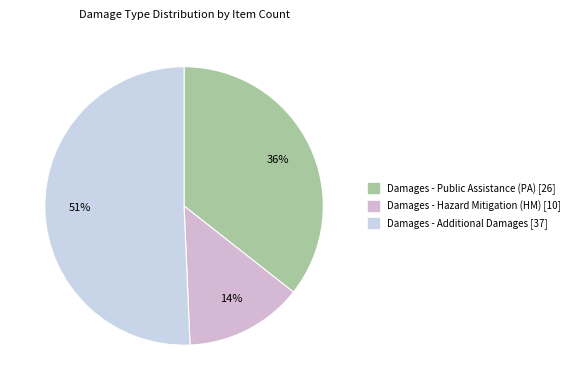

Rank the categories by value from lowest to highest.

Damages - Hazard Mitigation (HM), Damages - Public Assistance (PA), Damages - Additional Damages